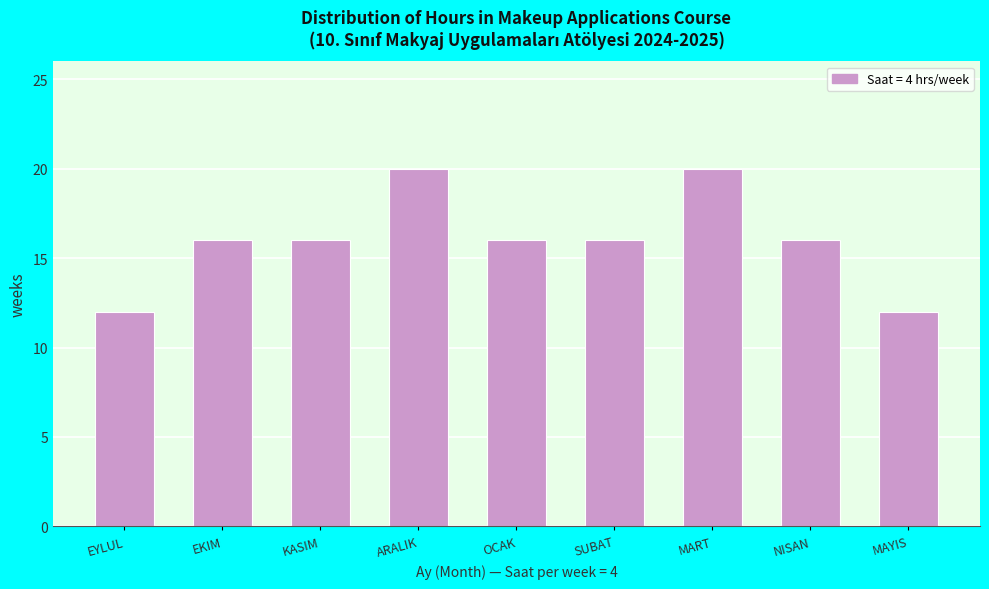

Reading left to right, extract all data points from this chart.

12	16	16	20	16	16	20	16	12